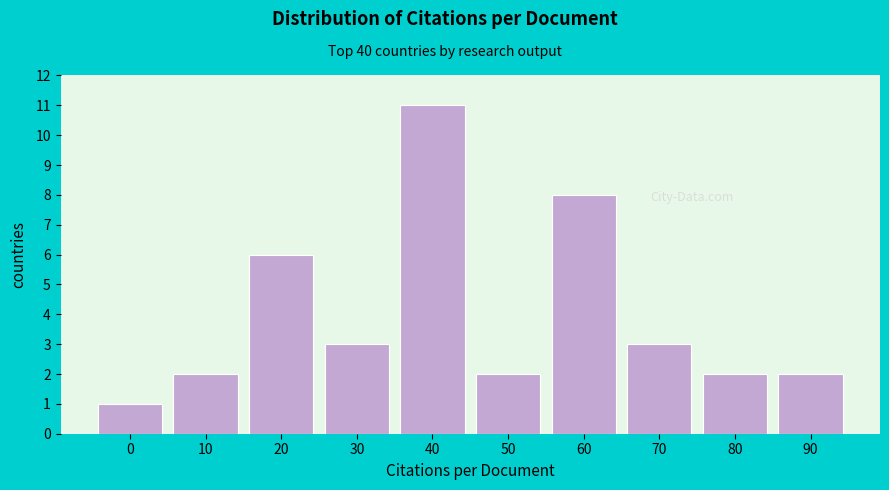

Reading left to right, transcribe all the data shown in this chart.

0=1	10=2	20=6	30=3	40=11	50=2	60=8	70=3	80=2	90=2